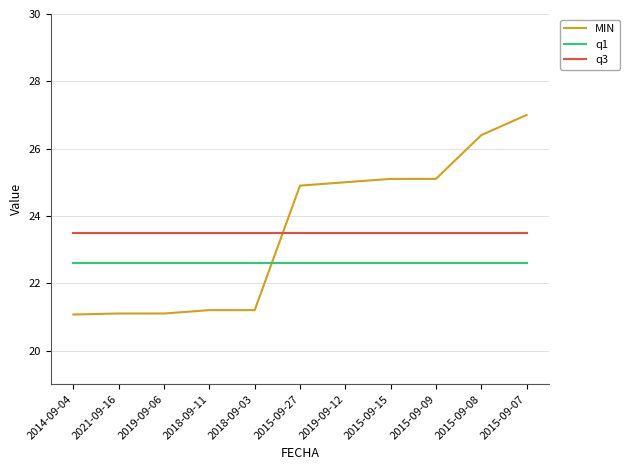

What is the difference between the highest and lowest values at 2019-09-12?

2.4